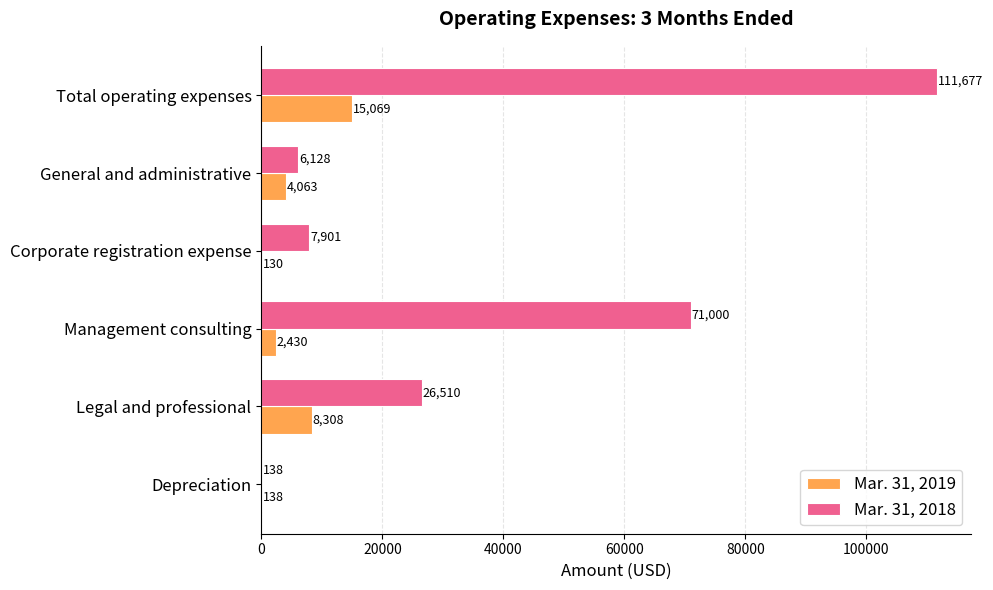

What are all the series names shown in the legend?

Mar. 31, 2019, Mar. 31, 2018